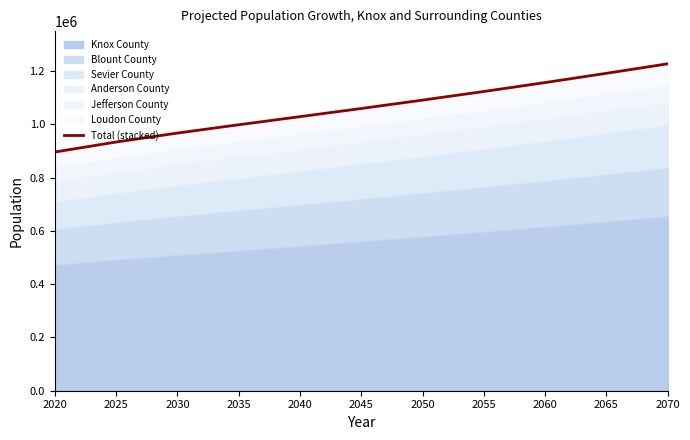

List the labels in order of value, smallest first.

2020, 2025, 2030, 2035, 2040, 2045, 2050, 2055, 2060, 2065, 2070